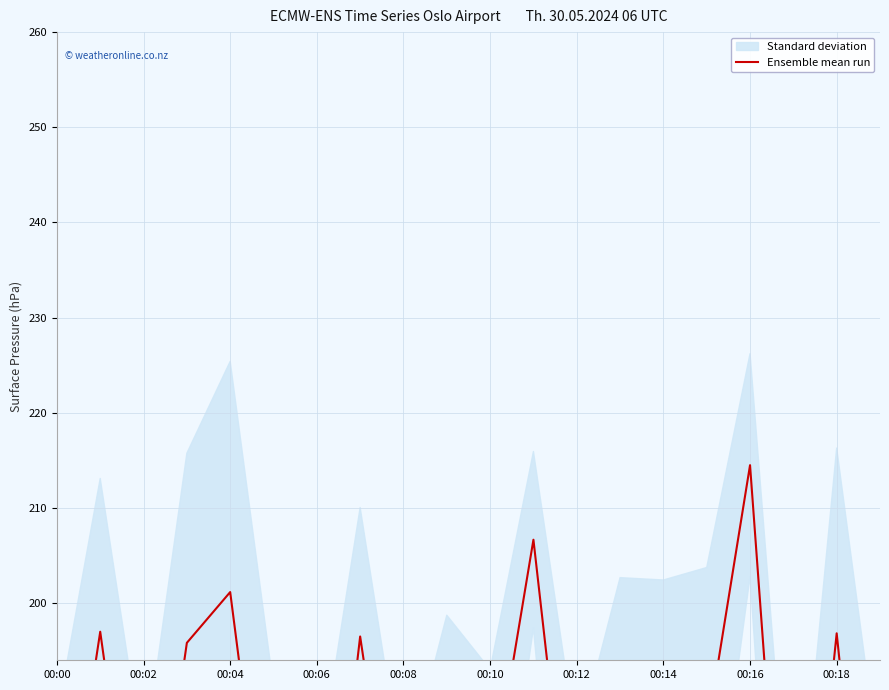

What is the sum of the values at 00:06 and 10?

375.2